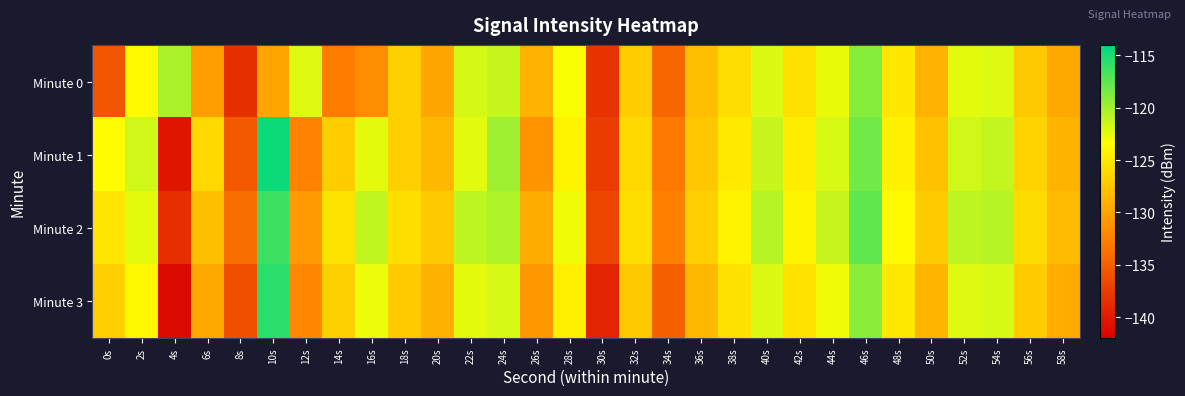

Reading left to right, transcribe all the data shown in this chart.

Minute 0: 0s=-135.7	2s=-123.7	4s=-120.3	6s=-130.3	8s=-138.4	10s=-129.8	12s=-122.1	14s=-132.9	16s=-131.6	18s=-126.8	20s=-129.9	22s=-121.9	24s=-121.3	26s=-128.8	28s=-123.1	30s=-138.3	32s=-127.0	34s=-134.4	36s=-128.0	38s=-125.8	40s=-122.0	42s=-125.6	44s=-122.6	46s=-119.0	48s=-125.1	50s=-128.9	52s=-122.4	54s=-122.1	56s=-127.3	58s=-129.7
Minute 1: 0s=-123.5	2s=-121.7	4s=-140.4	6s=-126.2	8s=-135.3	10s=-114.5	12s=-132.5	14s=-127.0	16s=-122.4	18s=-126.9	20s=-128.5	22s=-122.3	24s=-119.8	26s=-131.2	28s=-124.1	30s=-137.6	32s=-126.2	34s=-133.1	36s=-127.4	38s=-124.9	40s=-121.3	42s=-124.7	44s=-121.9	46s=-118.2	48s=-124.3	50s=-127.8	52s=-121.6	54s=-121.2	56s=-126.5	58s=-128.9
Minute 2: 0s=-125.2	2s=-122.4	4s=-138.6	6s=-128.1	8s=-133.9	10s=-116.2	12s=-130.7	14s=-125.3	16s=-121.1	18s=-125.6	20s=-127.3	22s=-120.9	24s=-120.4	26s=-129.5	28s=-122.8	30s=-136.9	32s=-125.7	34s=-132.5	36s=-126.8	38s=-124.2	40s=-120.7	42s=-124.1	44s=-121.3	46s=-117.6	48s=-123.7	50s=-127.2	52s=-121.0	54s=-120.7	56s=-125.9	58s=-128.3
Minute 3: 0s=-126.8	2s=-123.9	4s=-141.2	6s=-129.7	8s=-136.1	10s=-115.6	12s=-132.0	14s=-126.7	16s=-122.7	18s=-127.2	20s=-129.0	22s=-122.4	24s=-121.9	26s=-130.9	28s=-124.4	30s=-139.3	32s=-127.3	34s=-134.8	36s=-128.4	38s=-125.5	40s=-122.0	42s=-125.4	44s=-122.8	46s=-119.1	48s=-125.0	50s=-128.7	52s=-122.2	54s=-121.9	56s=-127.1	58s=-129.5